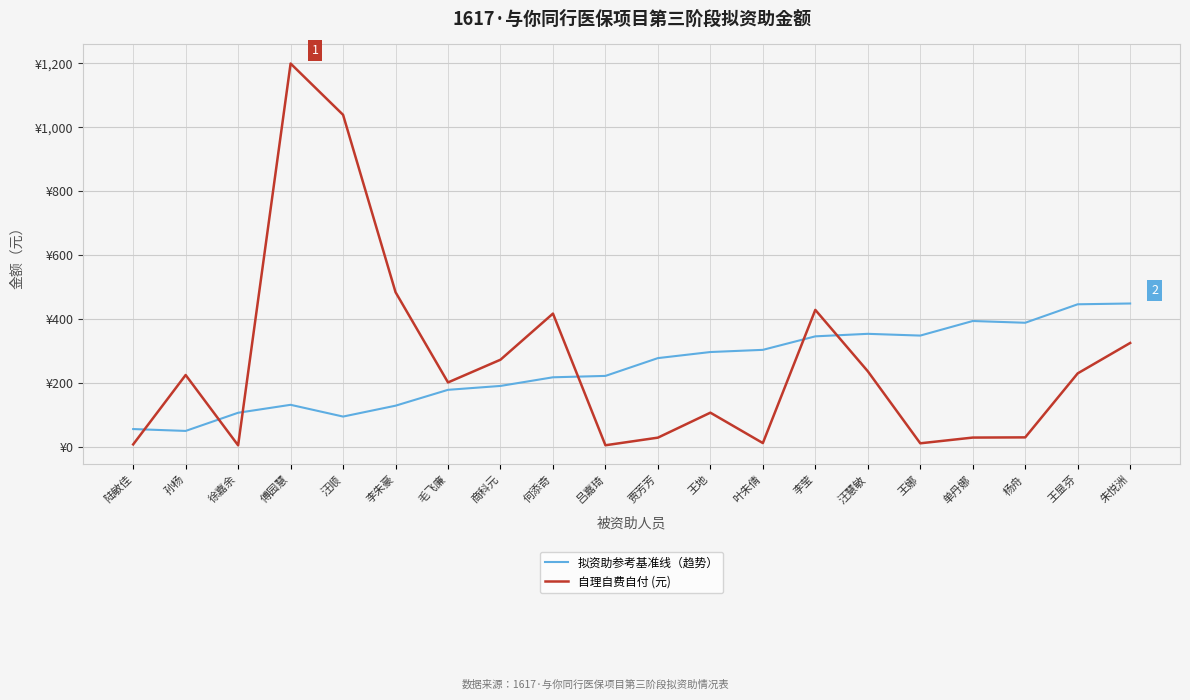

Reading left to right, what are all the values shown in this chart?

拟资助参考基准线（趋势）: 陆敏佳=56.1	孙杨=50.3	徐嘉余=107.1	傅园慧=132.0	汪顺=95.2	李朱豪=129.2	毛飞廉=178.9	商科元=191.0	何添奇=218.1	吕嘉琦=222.4	贾芳芳=278.1	王地=297.1	叶朱倩=304.0	李莹=346.2	汪慧敏=354.1	王娜=348.6	单丹娜=394.2	杨舟=388.7	王显芬=446.5	朱悦洲=449.0
自理自费自付 (元): 陆敏佳=8.1	孙杨=225.2	徐嘉余=5.2	傅园慧=1199.9	汪顺=1039.4	李朱豪=484.4	毛飞廉=202.0	商科元=273.1	何添奇=417.4	吕嘉琦=5.4	贾芳芳=29.2	王地=107.4	叶朱倩=12.2	李莹=429.0	汪慧敏=236.9	王娜=11.5	单丹娜=29.4	杨舟=30.1	王显芬=230.3	朱悦洲=325.5